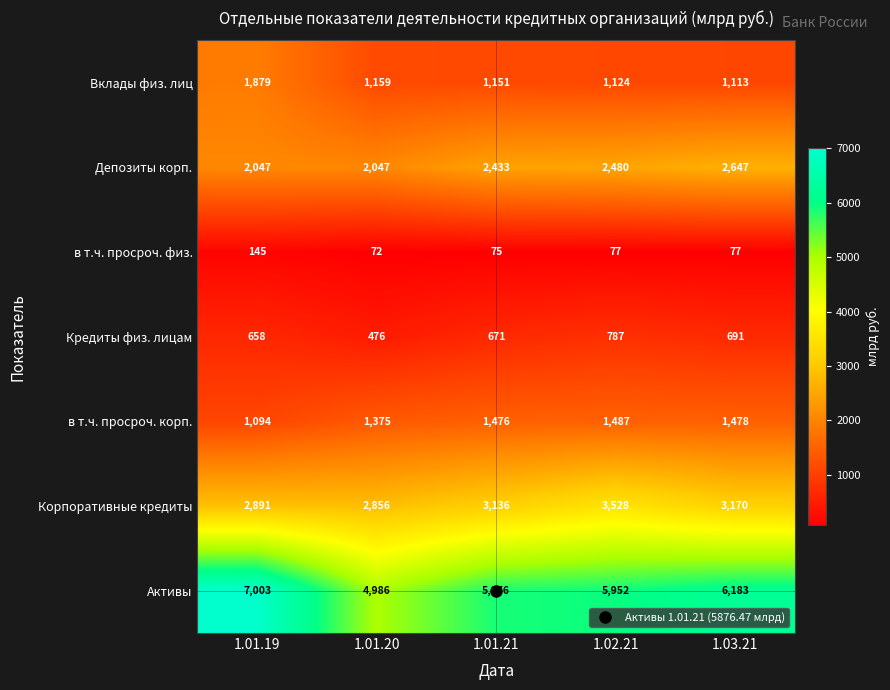

At 1.01.21, list the series in order from largest to smallest.

Активы, Корпоративные кредиты, Депозиты корп., в т.ч. просроч. корп., Вклады физ. лиц, Кредиты физ. лицам, в т.ч. просроч. физ.